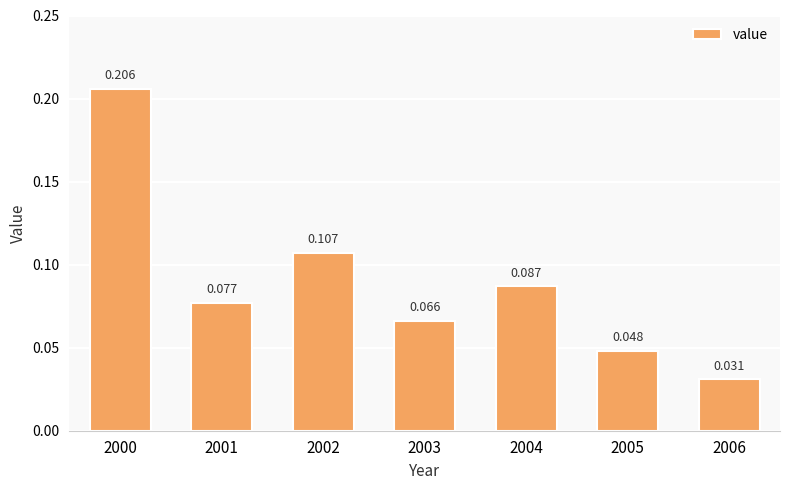

Reading right to left, what are all the values shown in this chart?

2006=0.0	2005=0.0	2004=0.1	2003=0.1	2002=0.1	2001=0.1	2000=0.2